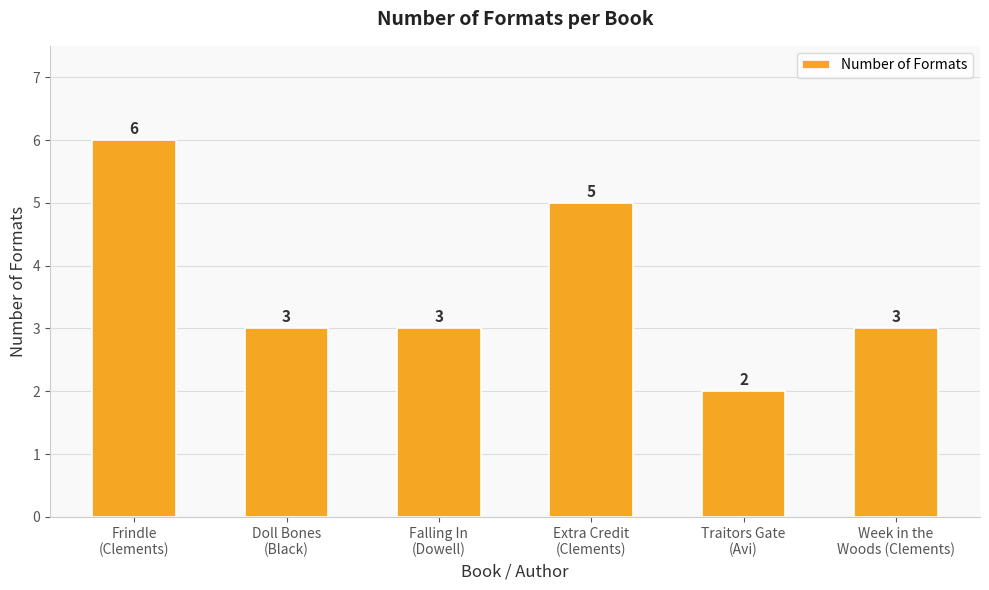

Count the values in the range 3 to 5.

4